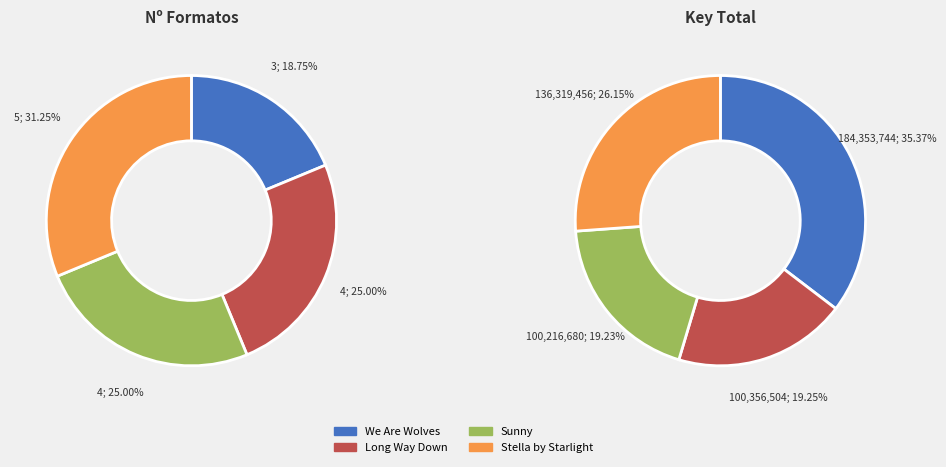

Does any single category account for the majority?

No